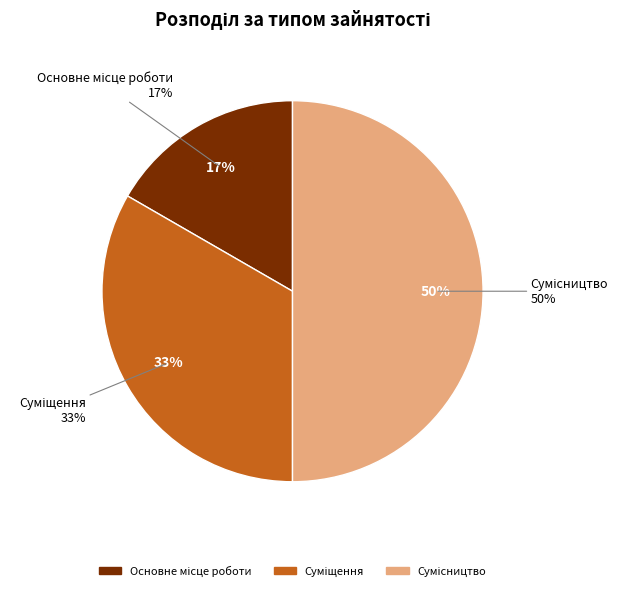

Does any single category account for the majority?

No